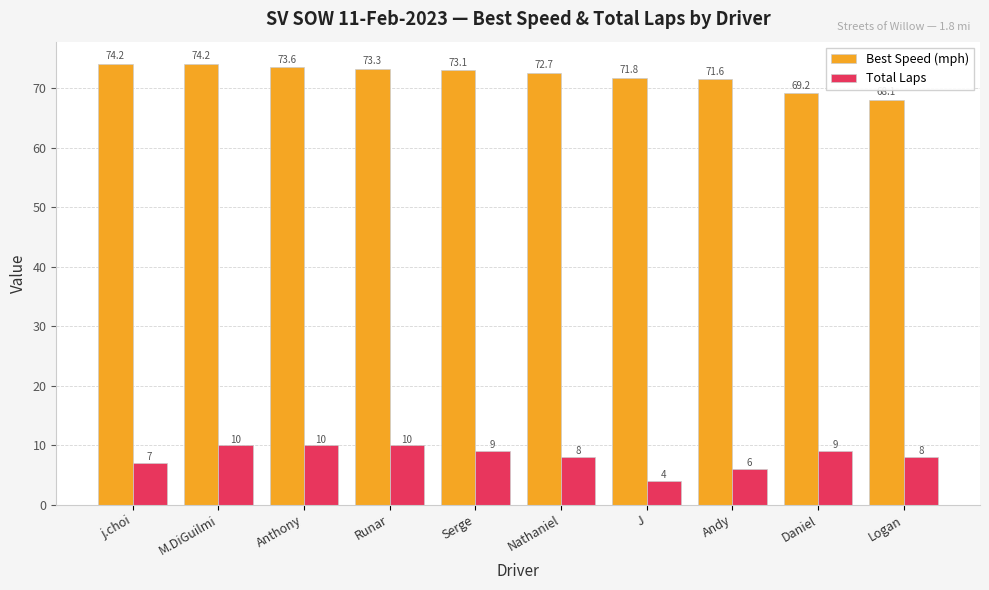

Where is Total Laps nearest to the value 7?

j.choi